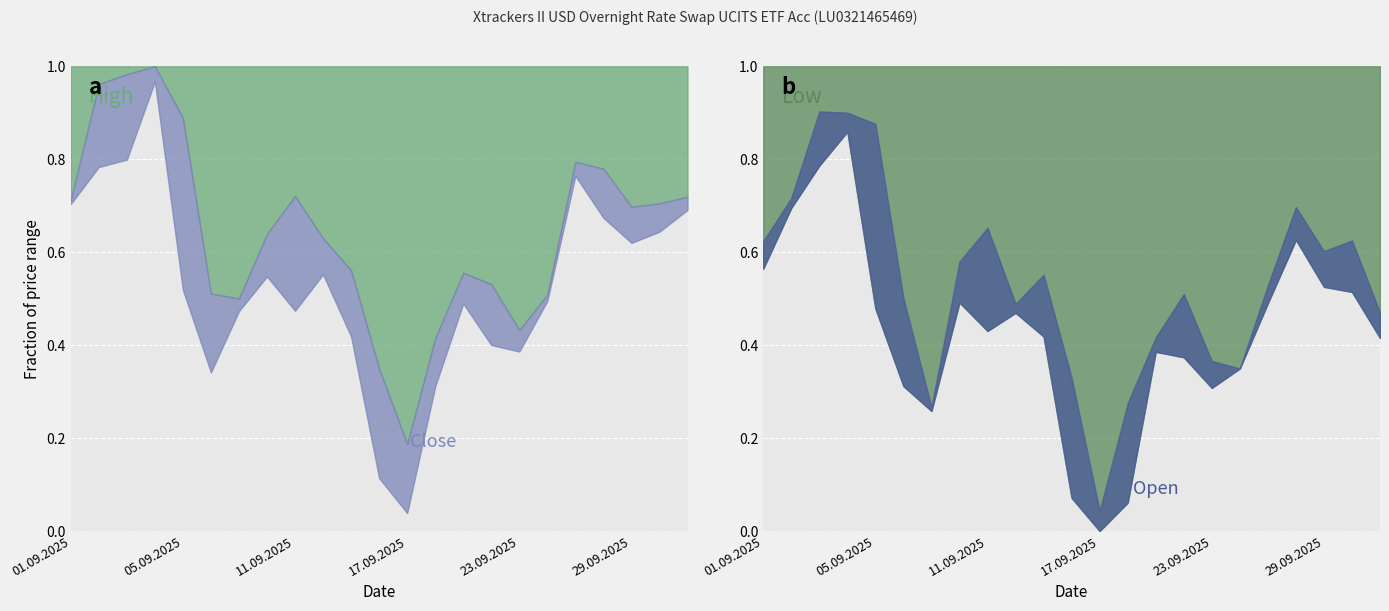

Which category has the highest value in the Open series?

03.09.2025